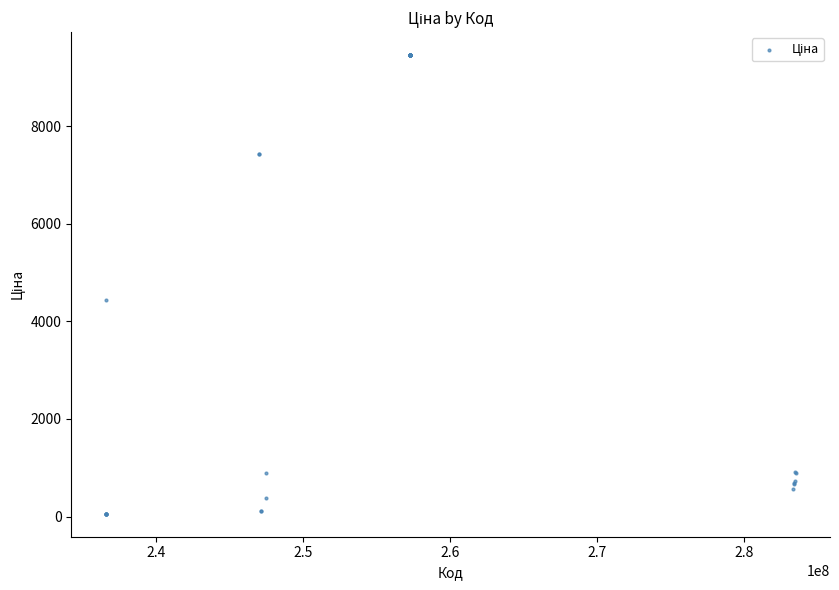

What Y value in the scatter plot is closest to 4757?

4441.3